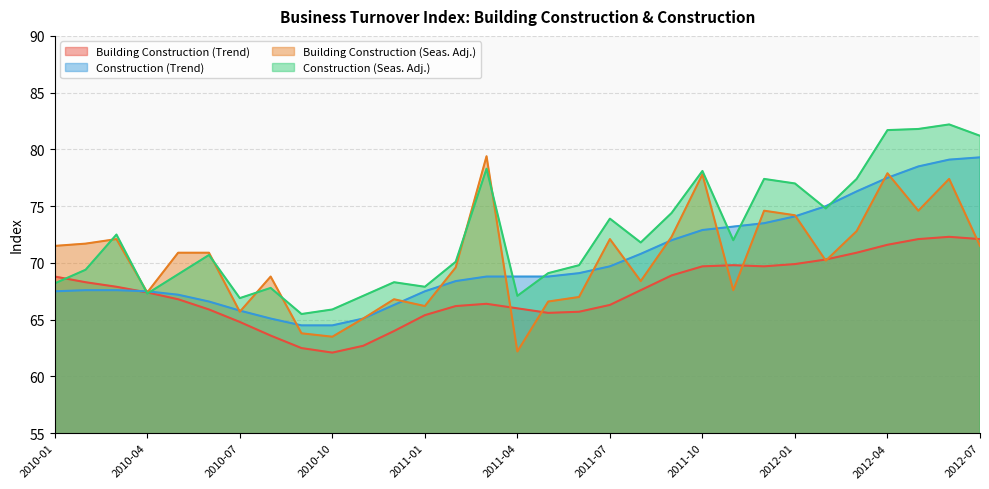

List the series in order of their peak value, highest first.

Construction (Seas. Adj.), Building Construction (Seas. Adj.), Construction (Trend), Building Construction (Trend)